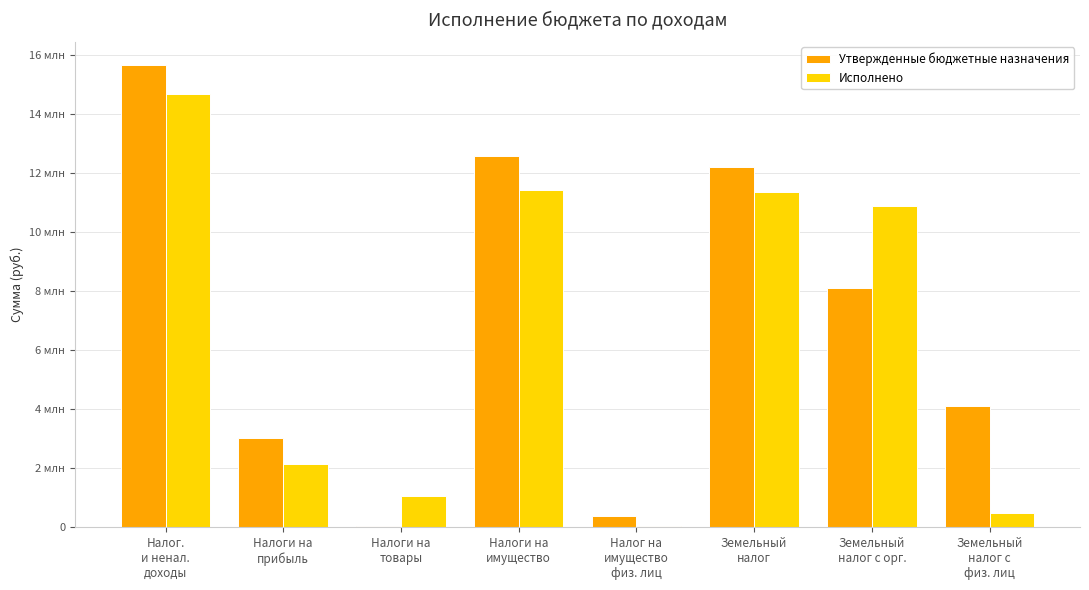

What is the difference between the maximum and second lowest values in the Исполнено series?

14197362.1